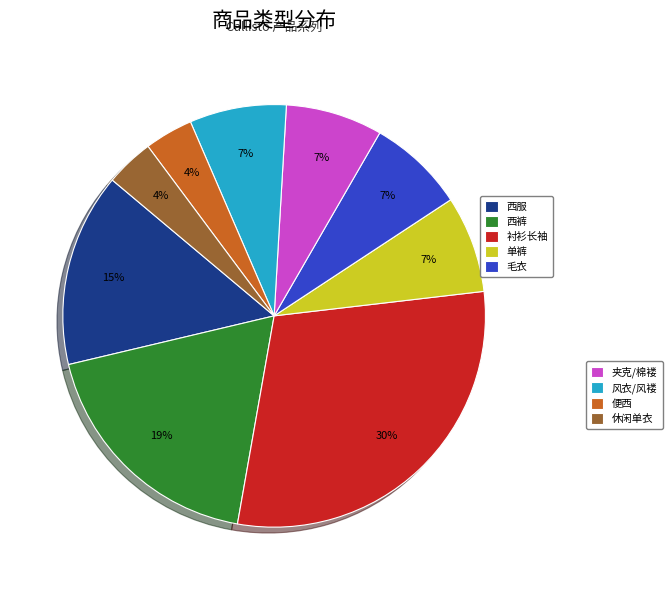

To the nearest percent, what is the difference between the largest and smallest slice percentages?

26%